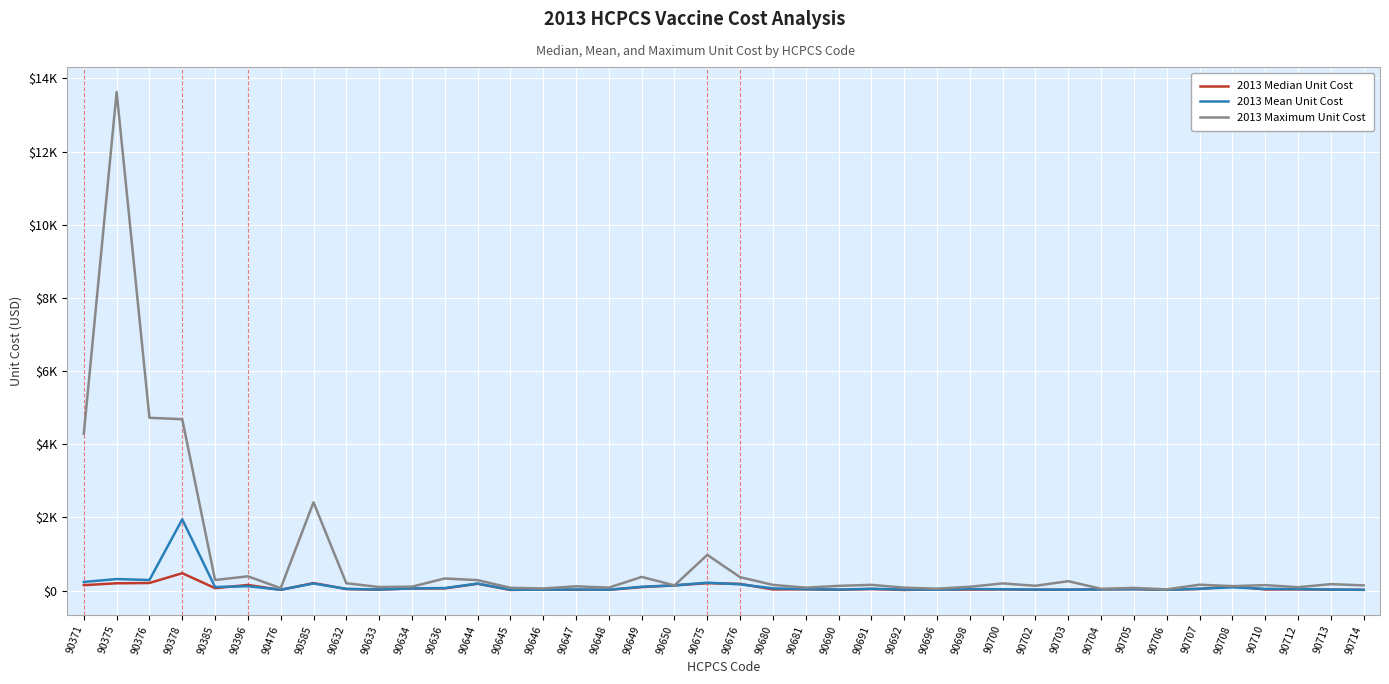

Which series has the largest range (max minus min)?

2013 Maximum Unit Cost